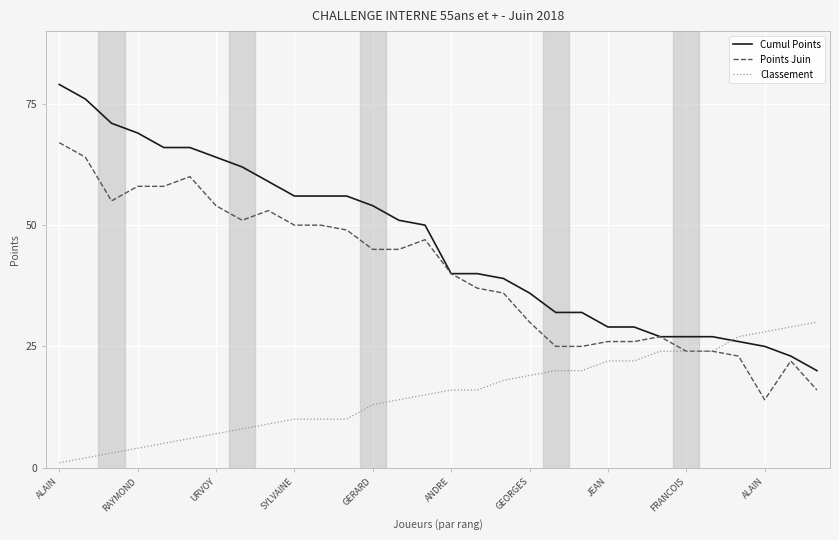

What is the sum of all Points Juin values?

1201